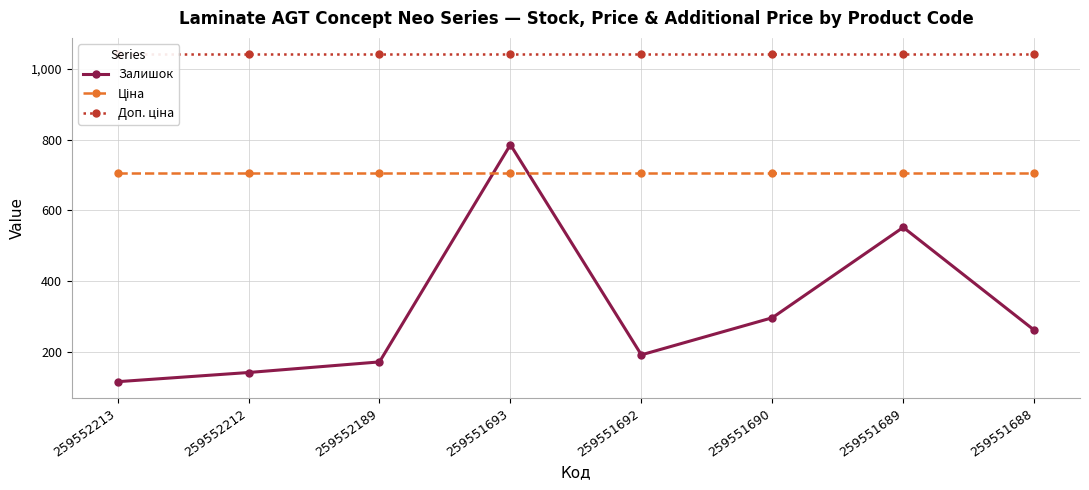

Reading right to left, what are all the values shown in this chart?

Залишок: 259551688=261.0	259551689=552.0	259551690=296.0	259551692=191.0	259551693=786.0	259552189=171.0	259552212=141.0	259552213=115.0
Ціна: 259551688=705.5	259551689=705.5	259551690=705.5	259551692=705.5	259551693=705.5	259552189=705.5	259552212=705.5	259552213=705.5
Доп. ціна: 259551688=1042.0	259551689=1042.0	259551690=1042.0	259551692=1042.0	259551693=1042.0	259552189=1042.0	259552212=1042.0	259552213=1042.0